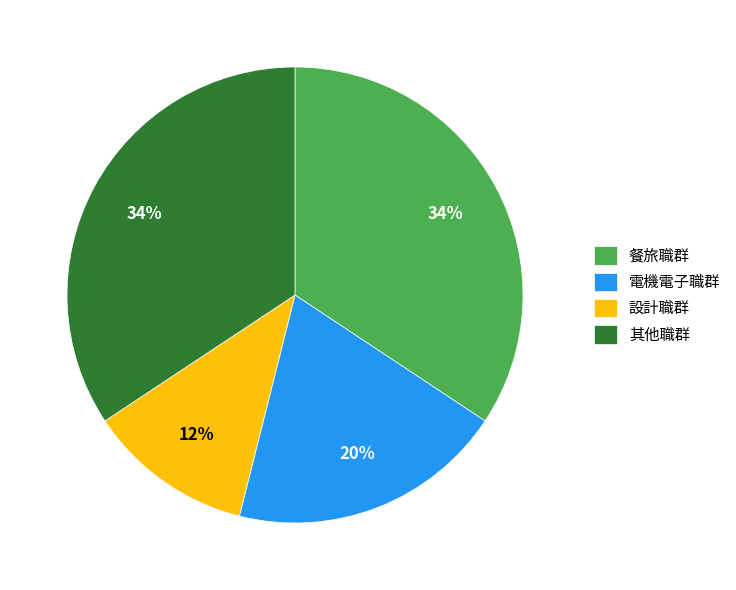

To the nearest percent, what portion does 其他職群 represent?

34%